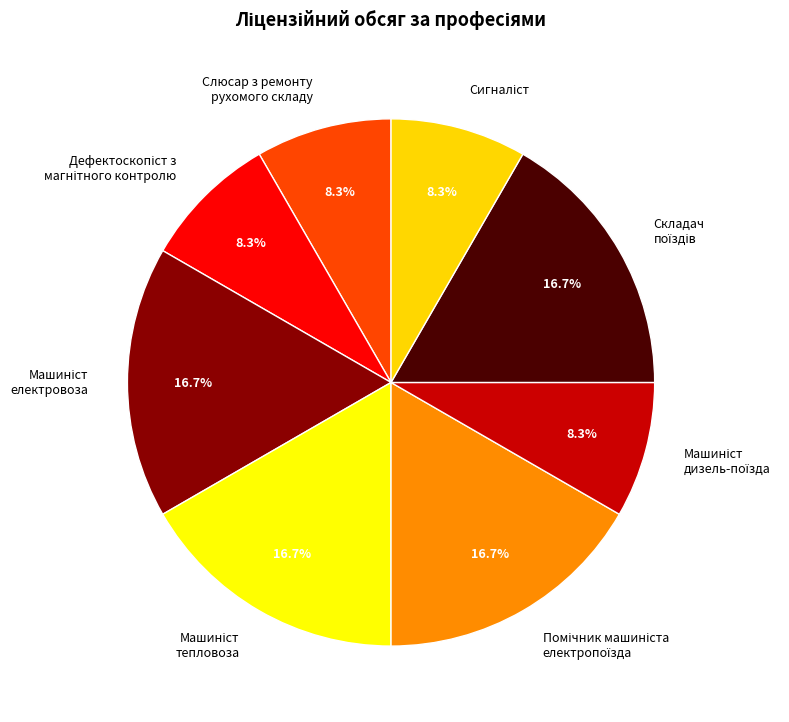

Is there a majority slice in this chart?

No